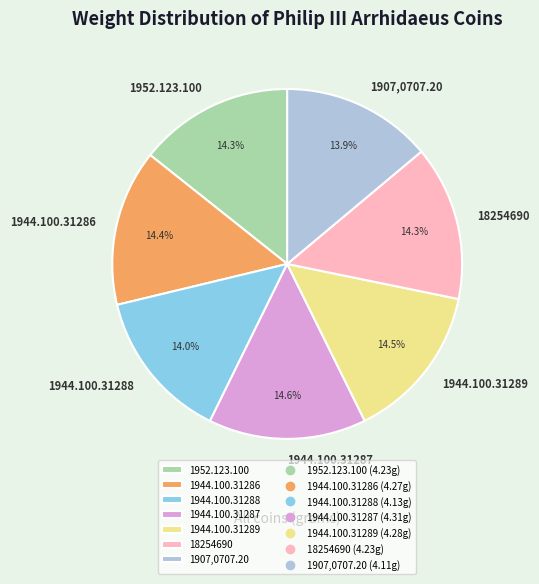

Does 18254690 represent more than half of the total?

No